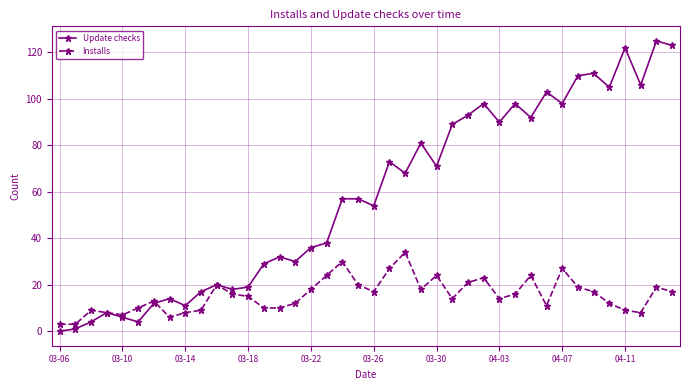

What is the maximum value for Update checks?

125